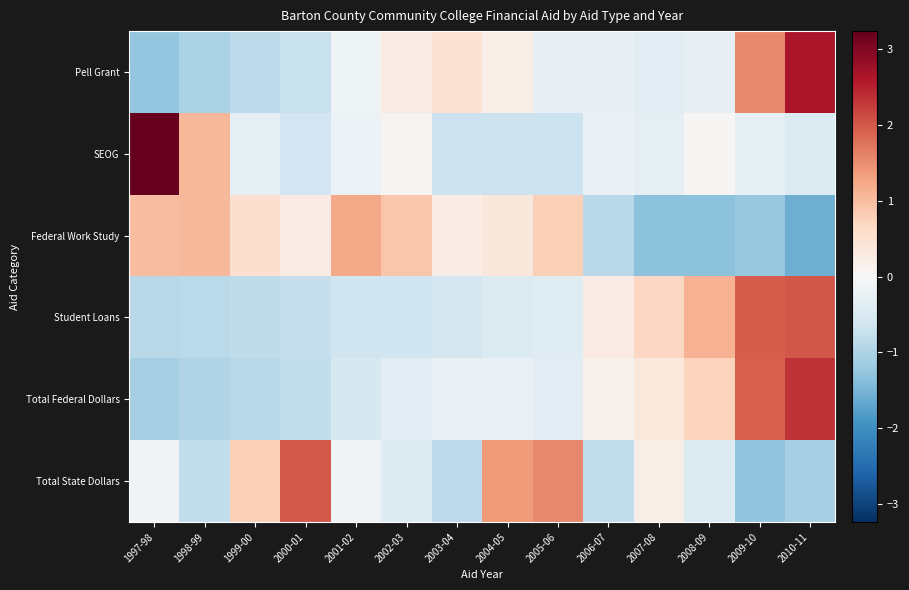

Reading left to right, extract all data points from this chart.

Pell Grant: 1997-98=-1.2	1998-99=-1.0	1999-00=-0.9	2000-01=-0.7	2001-02=-0.2	2002-03=0.3	2003-04=0.5	2004-05=0.2	2005-06=-0.3	2006-07=-0.3	2007-08=-0.4	2008-09=-0.3	2009-10=1.6	2010-11=2.7
SEOG: 1997-98=3.2	1998-99=1.1	1999-00=-0.3	2000-01=-0.6	2001-02=-0.2	2002-03=0.1	2003-04=-0.7	2004-05=-0.7	2005-06=-0.7	2006-07=-0.2	2007-08=-0.3	2008-09=0.0	2009-10=-0.3	2010-11=-0.4
Federal Work Study: 1997-98=1.0	1998-99=1.1	1999-00=0.5	2000-01=0.3	2001-02=1.2	2002-03=0.9	2003-04=0.2	2004-05=0.4	2005-06=0.8	2006-07=-0.9	2007-08=-1.3	2008-09=-1.3	2009-10=-1.2	2010-11=-1.6
Student Loans: 1997-98=-0.9	1998-99=-0.9	1999-00=-0.8	2000-01=-0.8	2001-02=-0.6	2002-03=-0.7	2003-04=-0.6	2004-05=-0.4	2005-06=-0.4	2006-07=0.3	2007-08=0.7	2008-09=1.1	2009-10=2.0	2010-11=2.0
Total Federal Dollars: 1997-98=-1.1	1998-99=-1.0	1999-00=-0.9	2000-01=-0.8	2001-02=-0.5	2002-03=-0.4	2003-04=-0.2	2004-05=-0.2	2005-06=-0.3	2006-07=0.1	2007-08=0.4	2008-09=0.7	2009-10=1.9	2010-11=2.3
Total State Dollars: 1997-98=-0.1	1998-99=-0.8	1999-00=0.8	2000-01=2.0	2001-02=-0.1	2002-03=-0.4	2003-04=-0.9	2004-05=1.4	2005-06=1.6	2006-07=-0.8	2007-08=0.2	2008-09=-0.4	2009-10=-1.3	2010-11=-1.1